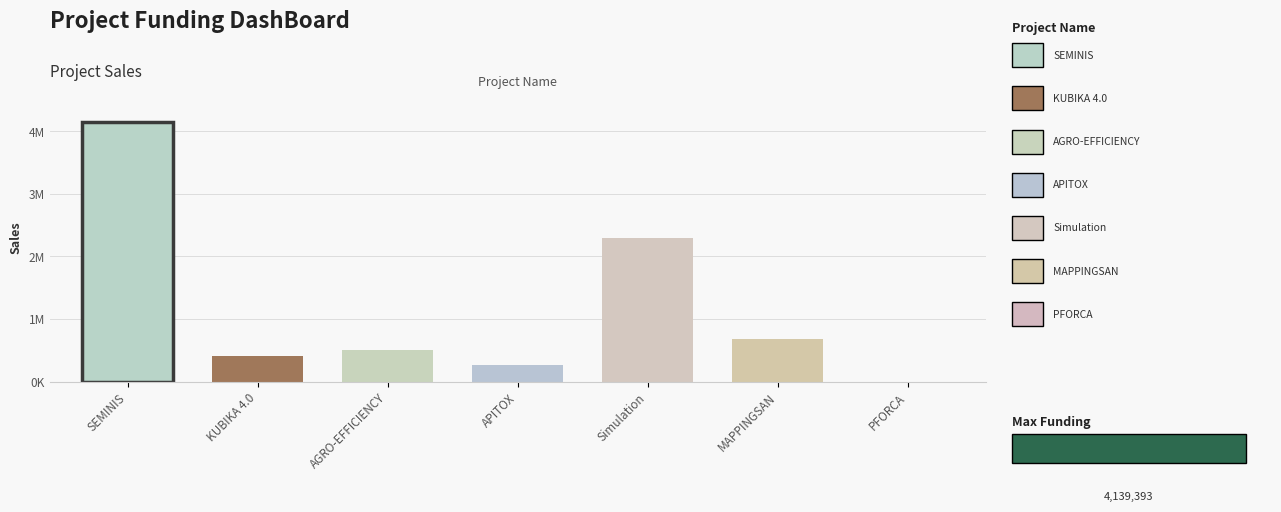

What is the sum of the values at KUBIKA 4.0 and AGRO-EFFICIENCY?

913276